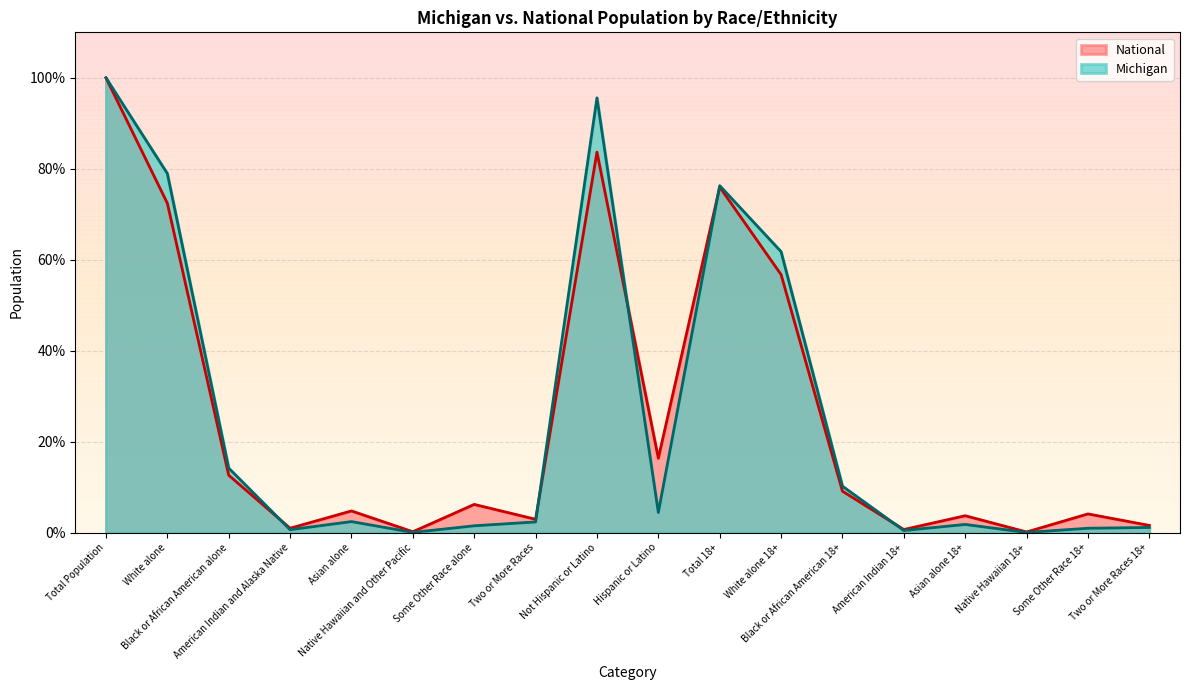

List the series in order of their peak value, lowest first.

Michigan, National